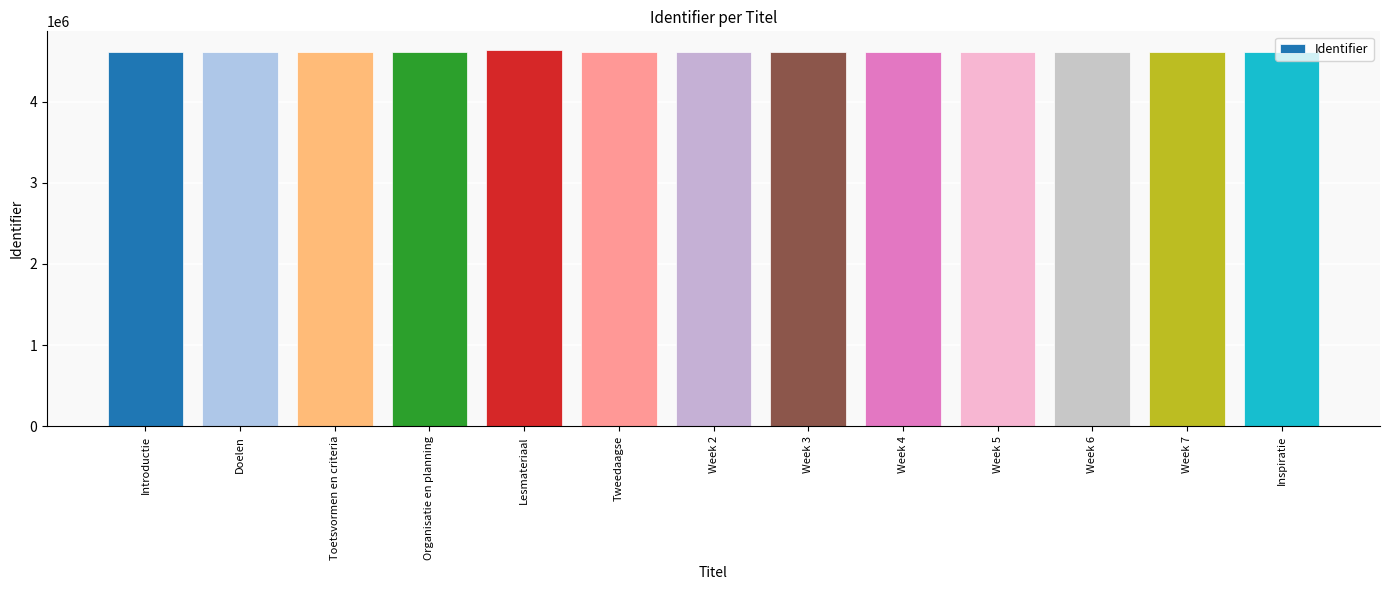

What is the maximum value shown in the chart?

4633284